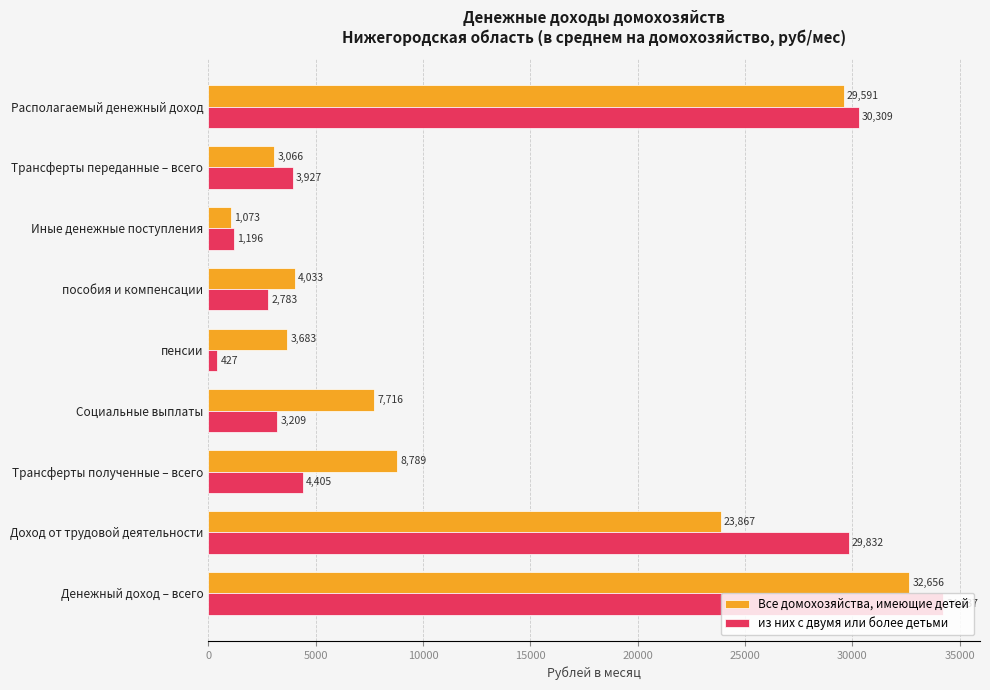

True or false: из них с двумя или более детьми has a value of 6988.3 at Трансферты полученные – всего.

False